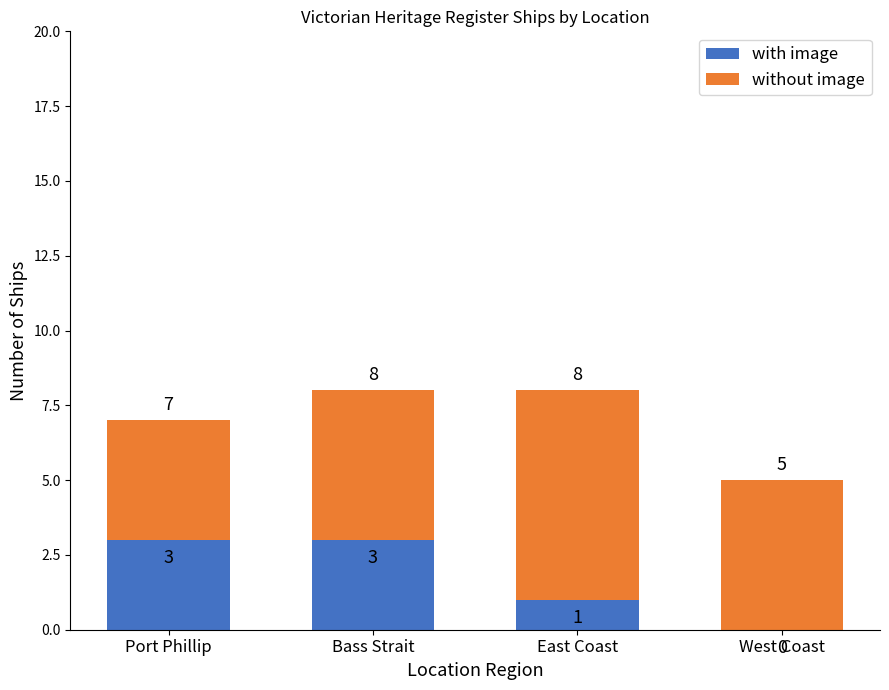

What is the sum of all with image values?

7